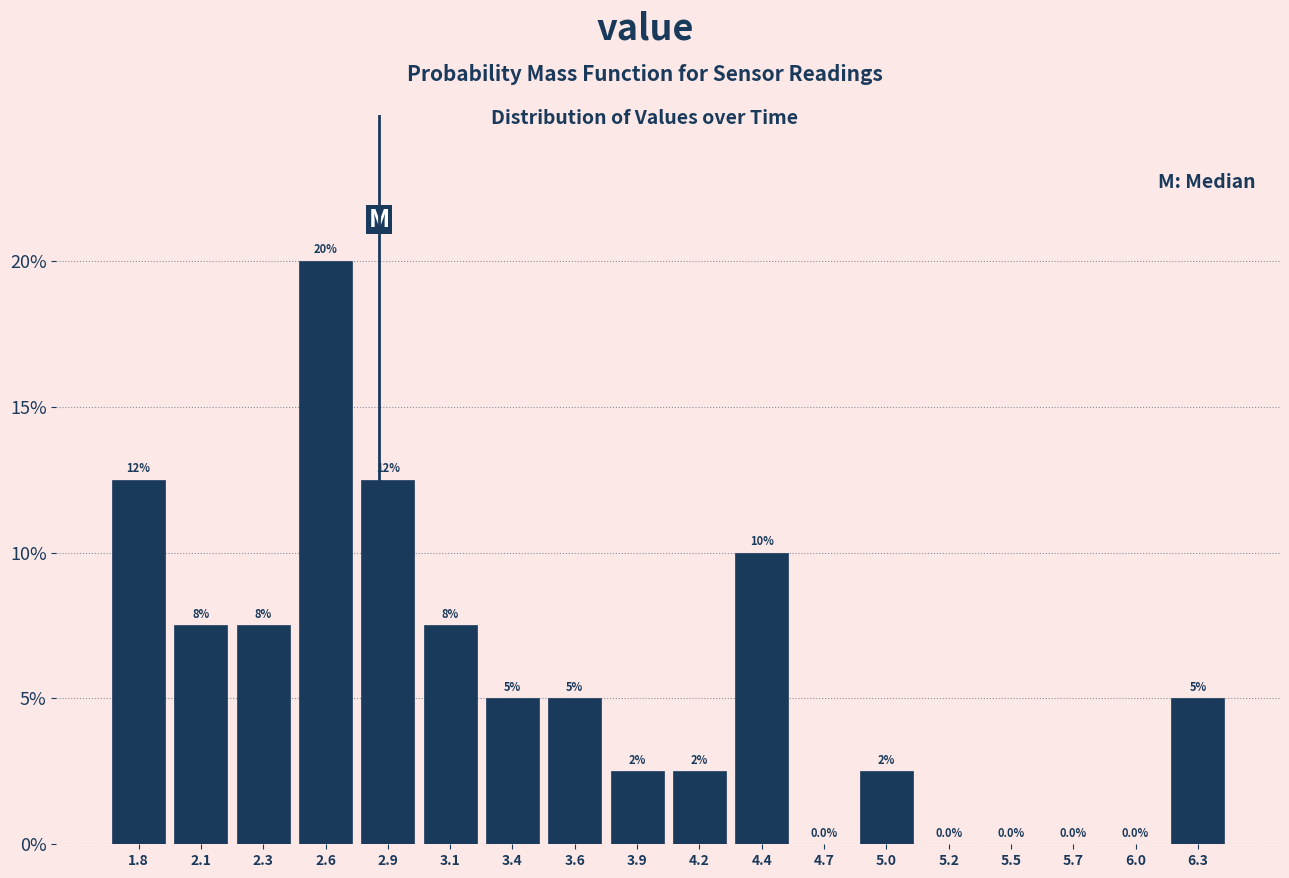

Over which range of the x-axis is the bar tallest?

2.45 to 2.70